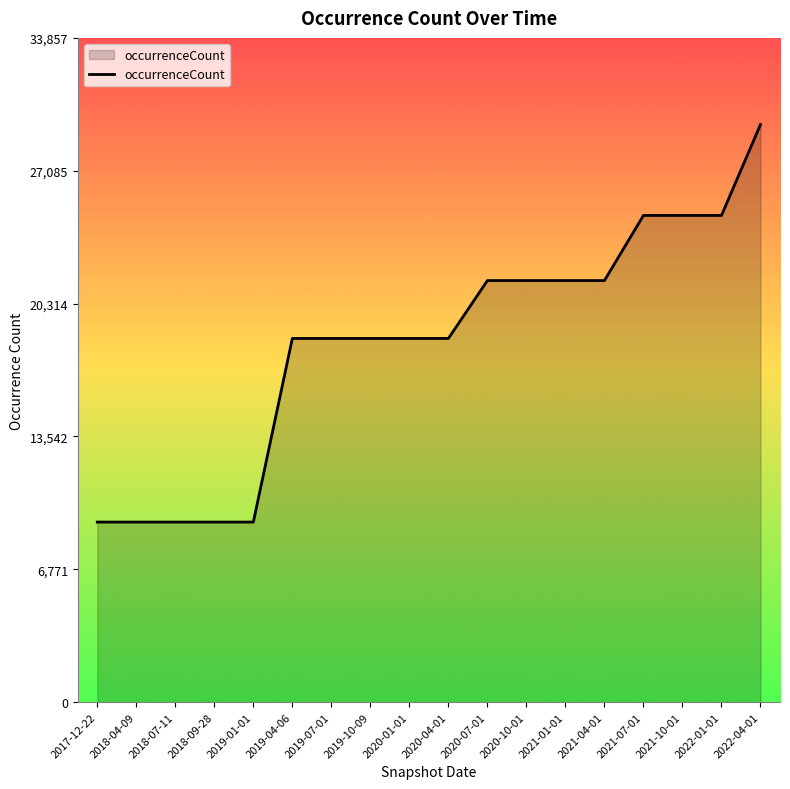

Between 2022-01-01 and 2019-07-01, which is larger?

2022-01-01